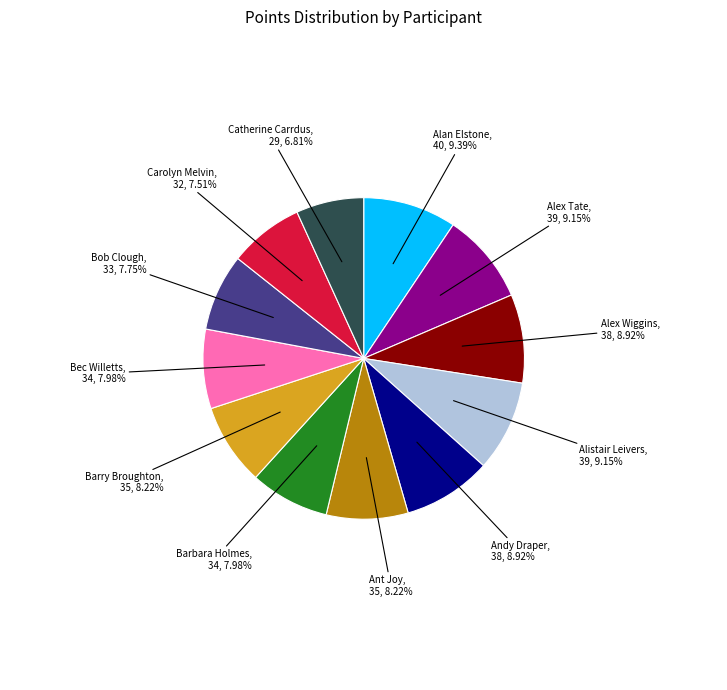

Which category has the smallest portion of the pie?

Catherine Carrdus